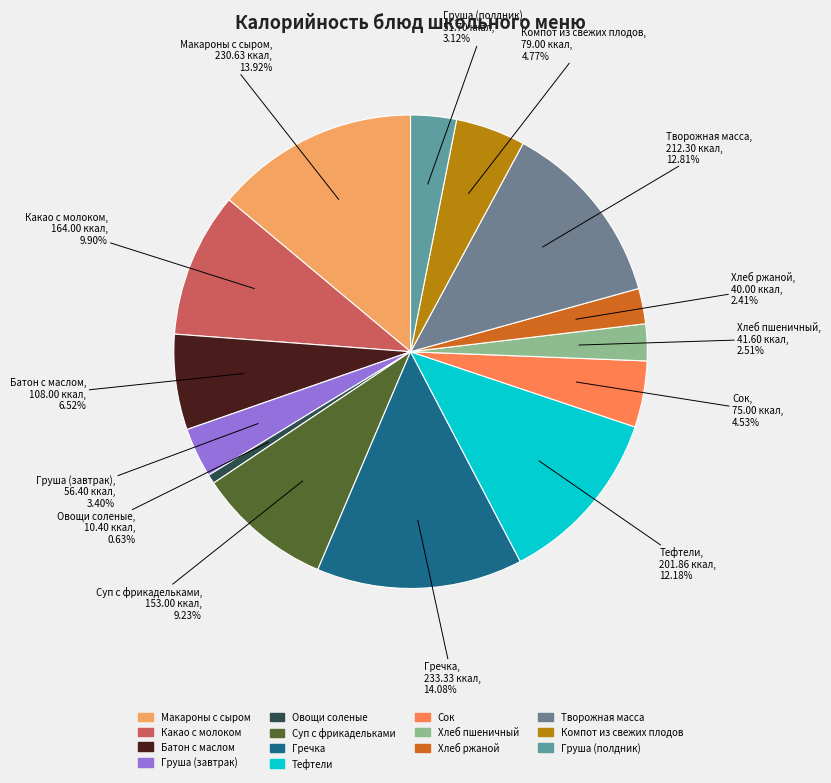

Which slice is the smallest?

Овощи соленые